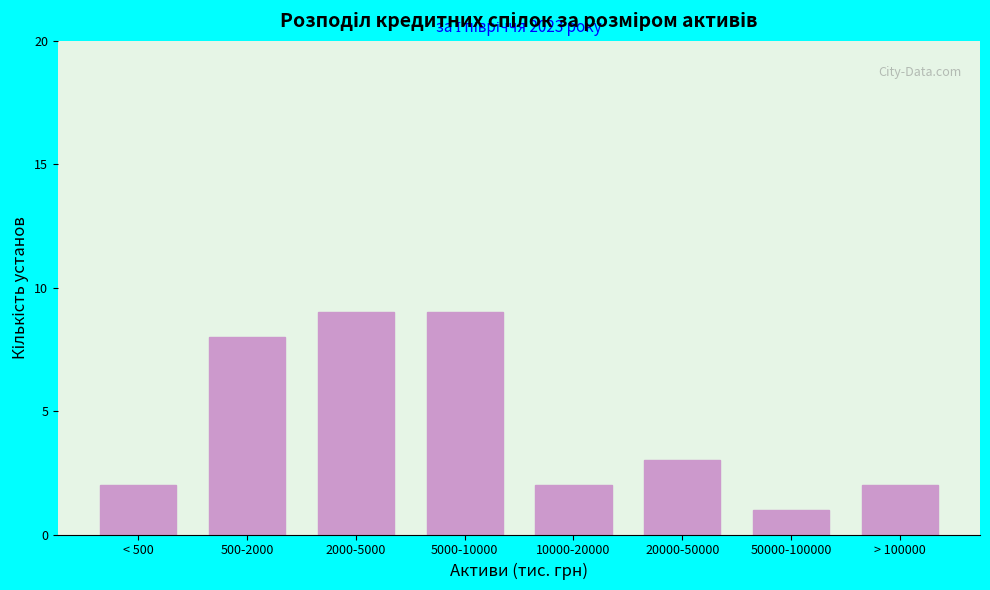

Reading left to right, extract all data points from this chart.

< 500=2	500-2000=8	2000-5000=9	5000-10000=9	10000-20000=2	20000-50000=3	50000-100000=1	> 100000=2